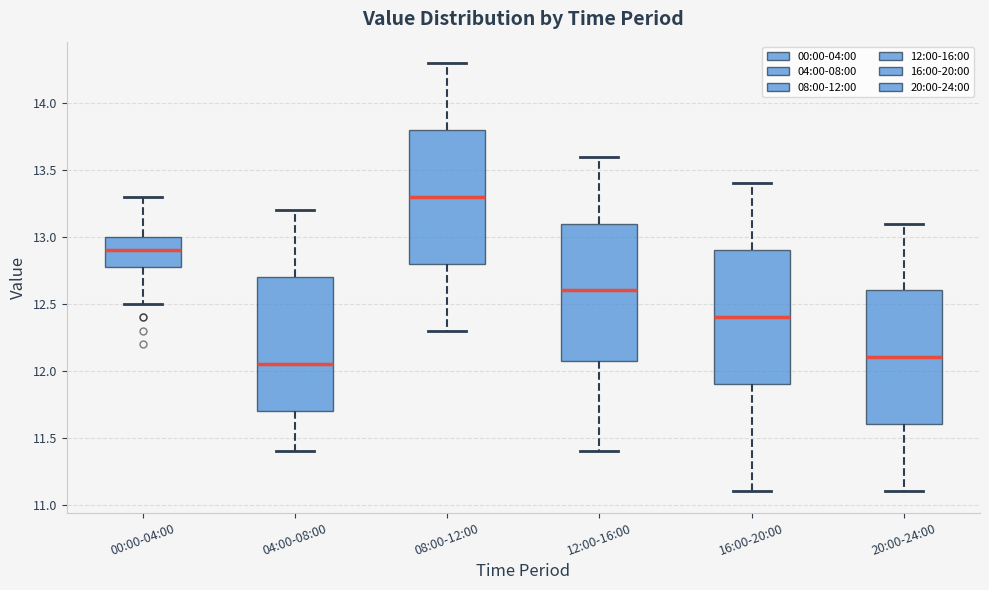

Reading left to right, read every box against the y-axis: the position of its median line, the range the box covers, and the ends of its whiskers. The values are not printed on the chart, so give them approximately, as read against the axis.

00:00-04:00: median 12.90, box 12.80 to 13.00, whiskers 12.50 to 13.30
04:00-08:00: median 12.05, box 11.70 to 12.70, whiskers 11.40 to 13.20
08:00-12:00: median 13.30, box 12.80 to 13.80, whiskers 12.30 to 14.30
12:00-16:00: median 12.60, box 12.10 to 13.10, whiskers 11.40 to 13.60
16:00-20:00: median 12.40, box 11.90 to 12.90, whiskers 11.10 to 13.40
20:00-24:00: median 12.10, box 11.60 to 12.60, whiskers 11.10 to 13.10